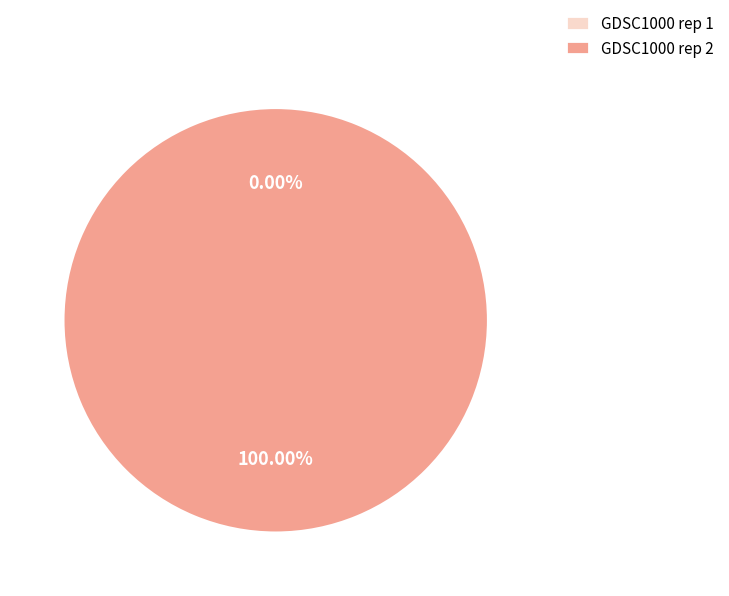

To the nearest percent, what is the difference between the GDSC1000 rep 1 and GDSC1000 rep 2 slice percentages?

100%